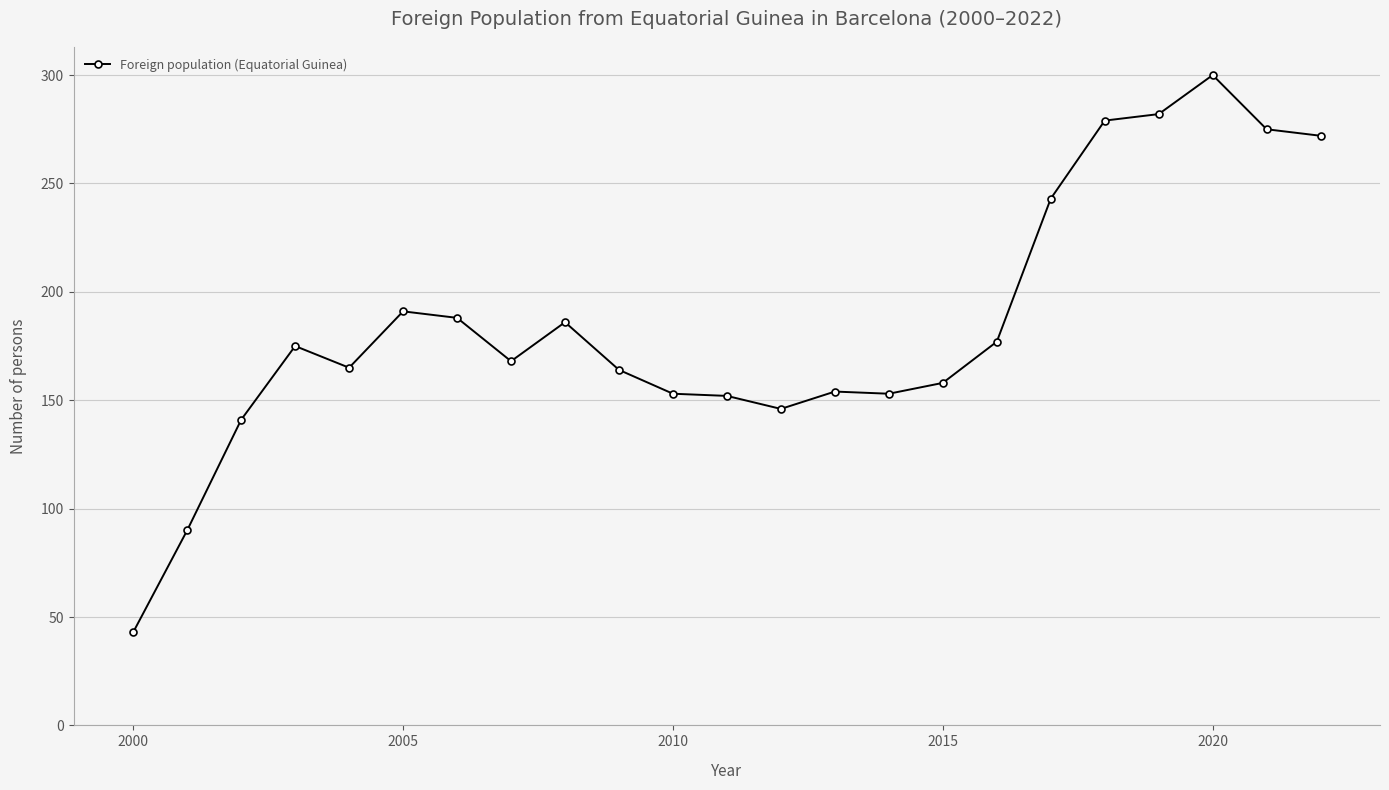

Is this an area chart (filled region under the line)?

No